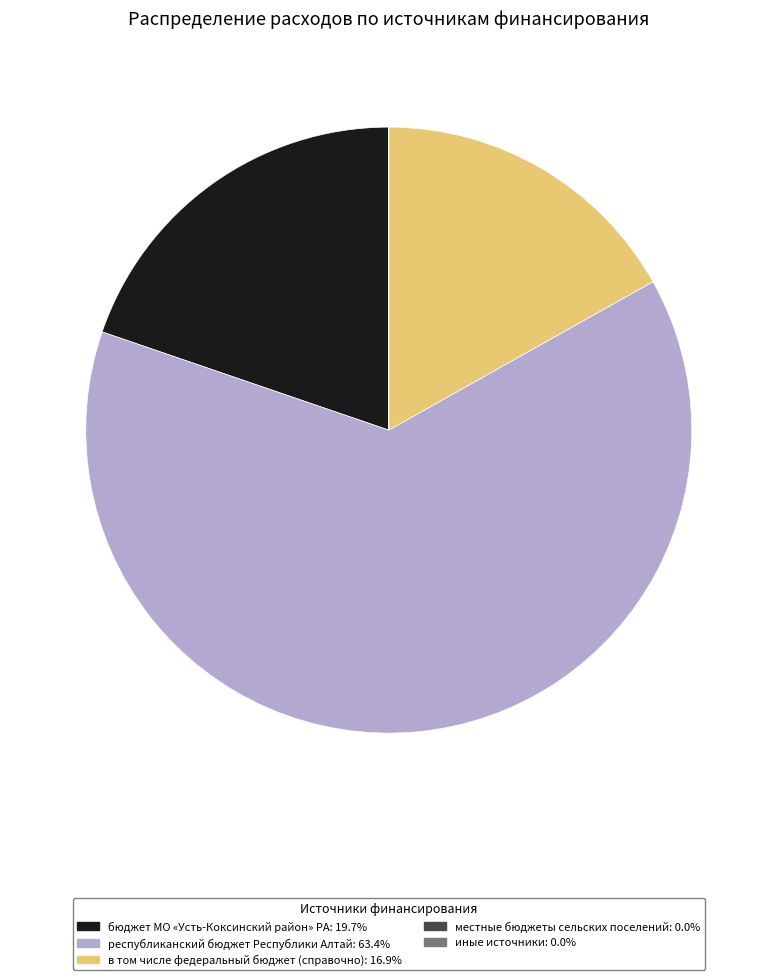

Does республиканский бюджет Республики Алтай: 63.4% account for over 50% of the chart?

Yes